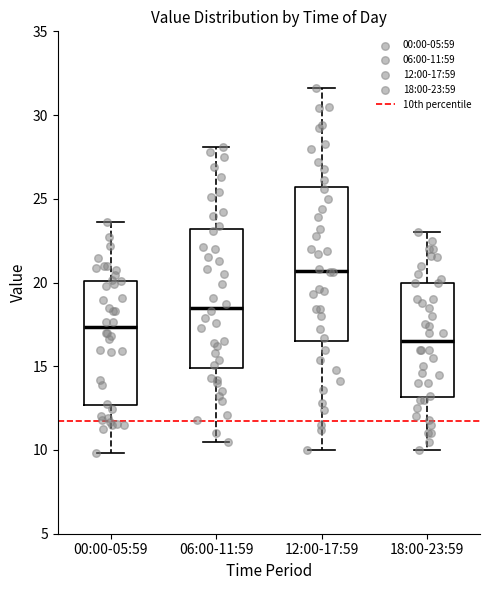

Reading left to right, read every box against the y-axis: the position of its median line, the range the box covers, and the ends of its whiskers. The values are not printed on the chart, so give them approximately, as read against the axis.

00:00-05:59: median 17.5, box 12.5 to 20.0, whiskers 10.0 to 23.5
06:00-11:59: median 18.5, box 15.0 to 23.0, whiskers 10.5 to 28.0
12:00-17:59: median 20.5, box 16.5 to 25.5, whiskers 10.0 to 31.5
18:00-23:59: median 16.5, box 13.0 to 20.0, whiskers 10.0 to 23.0